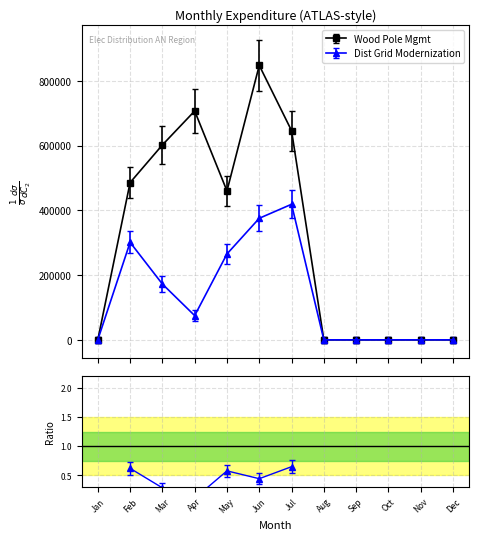

How many interior local peaks does the Wood Pole Mgmt series have?

2